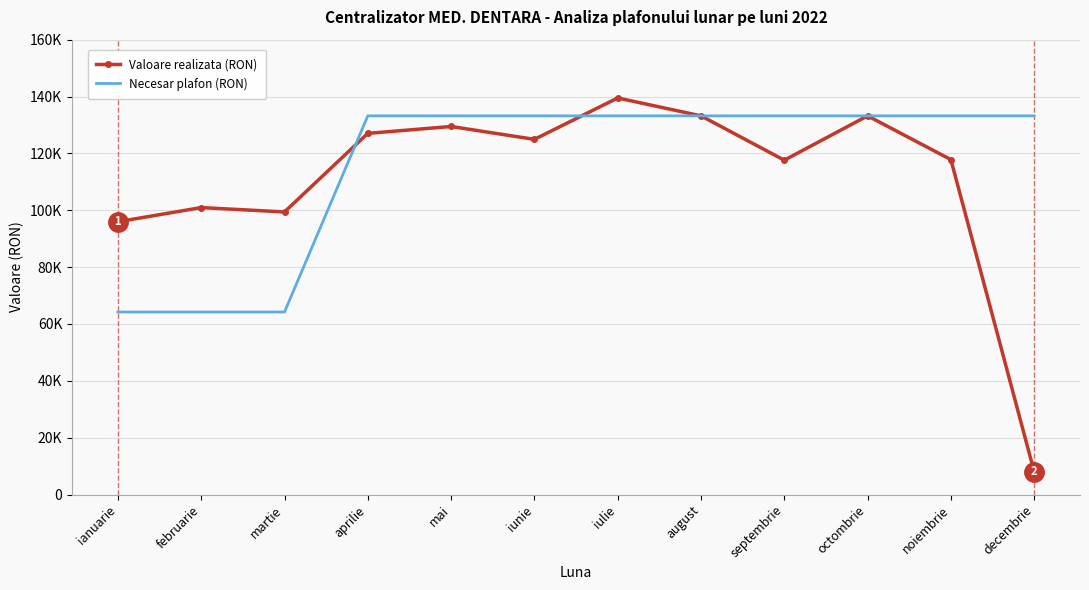

The value of Valoare realizata (RON) at noiembrie is 117800.0. True or false?

True